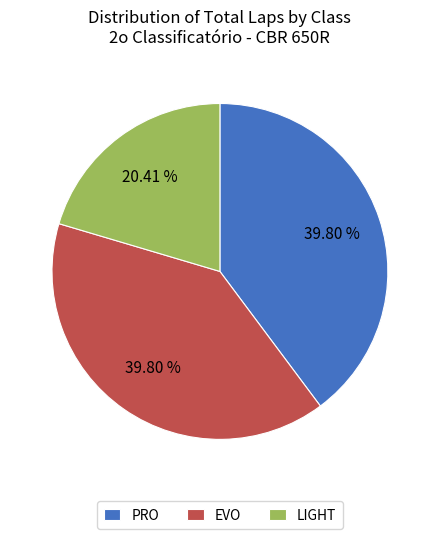

Count the number of slices in the pie.

3